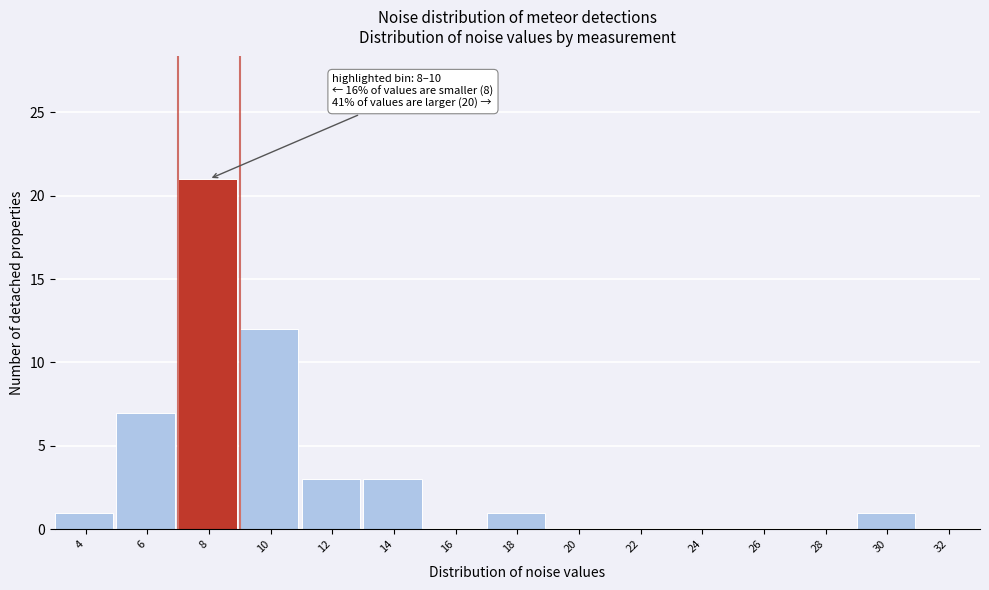

Reading right to left, transcribe all the data shown in this chart.

32=0	30=1	28=0	26=0	24=0	22=0	20=0	18=1	16=0	14=3	12=3	10=12	8=21	6=7	4=1